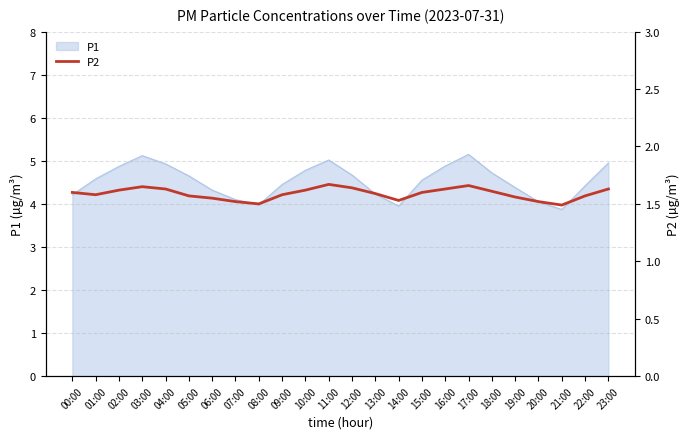

Where is the first local maximum?

03:00